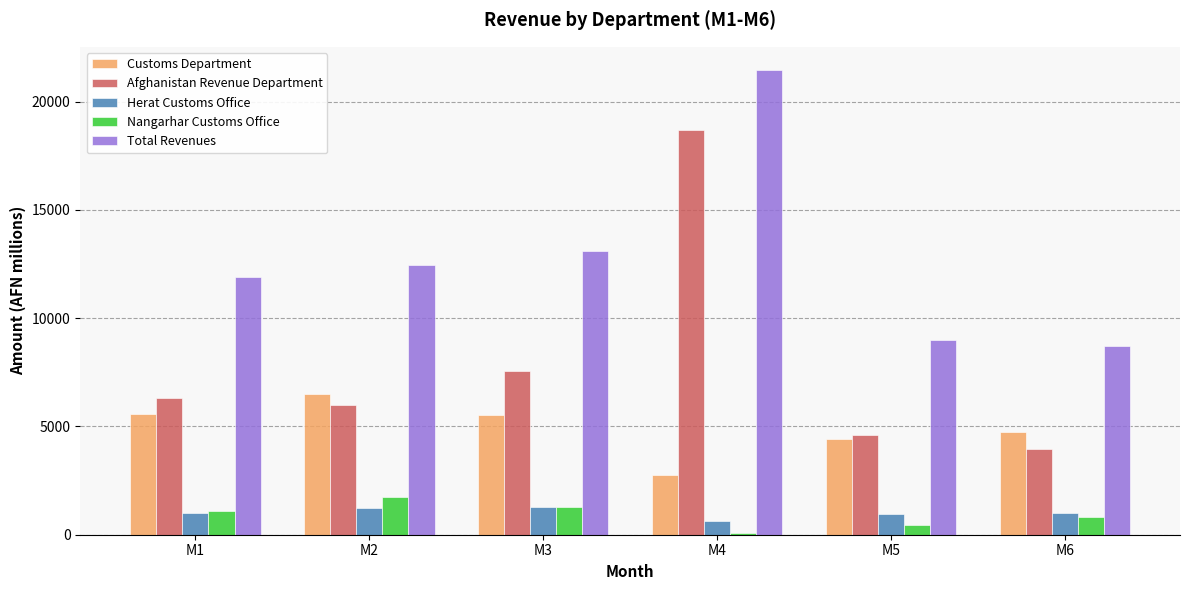

The value of Nangarhar Customs Office at M1 is 1099.9. True or false?

True